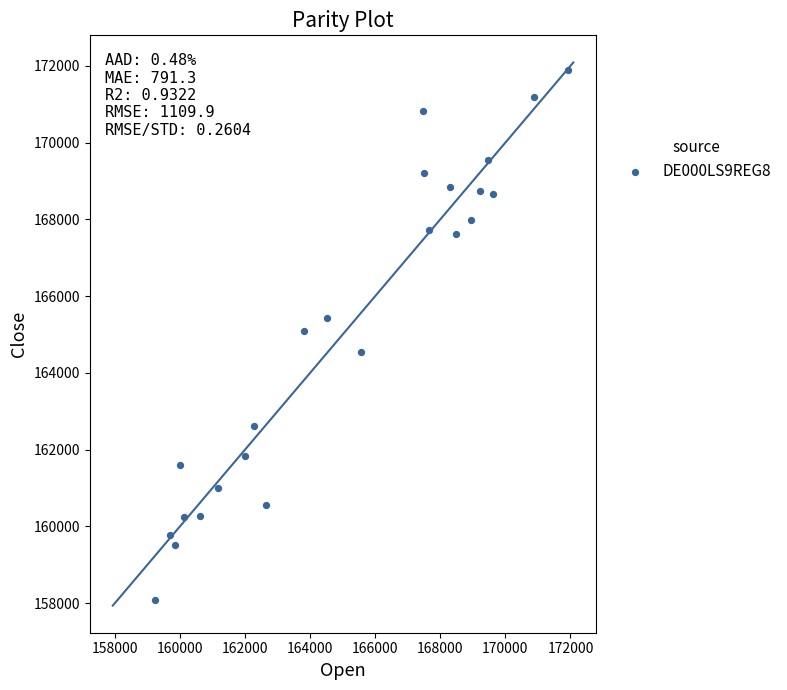

What is the range of X values (max minus min)?

12668